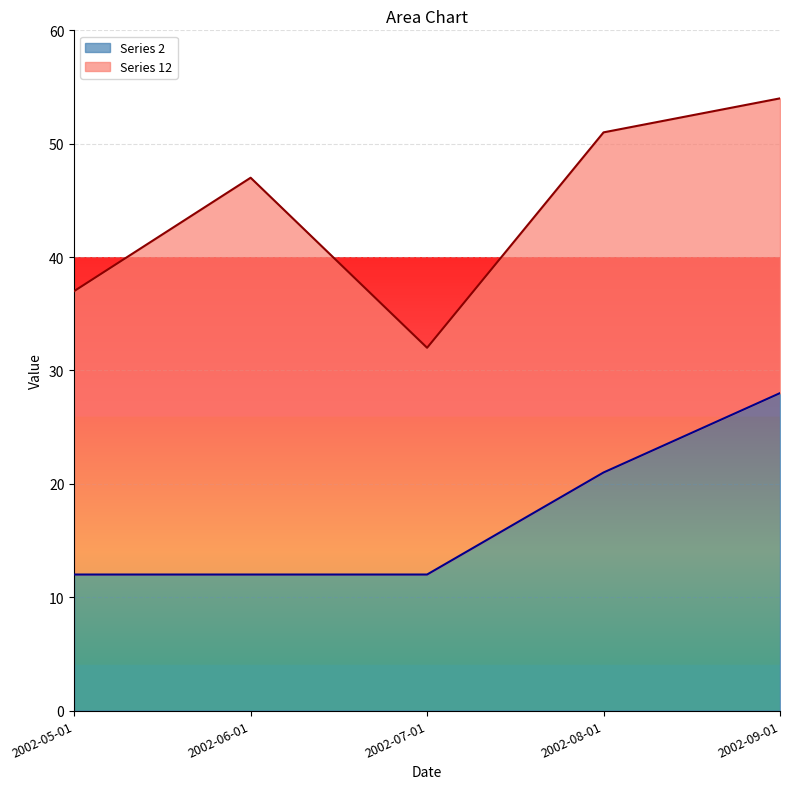

The value at 2002-07-01 is 19. True or false?

False